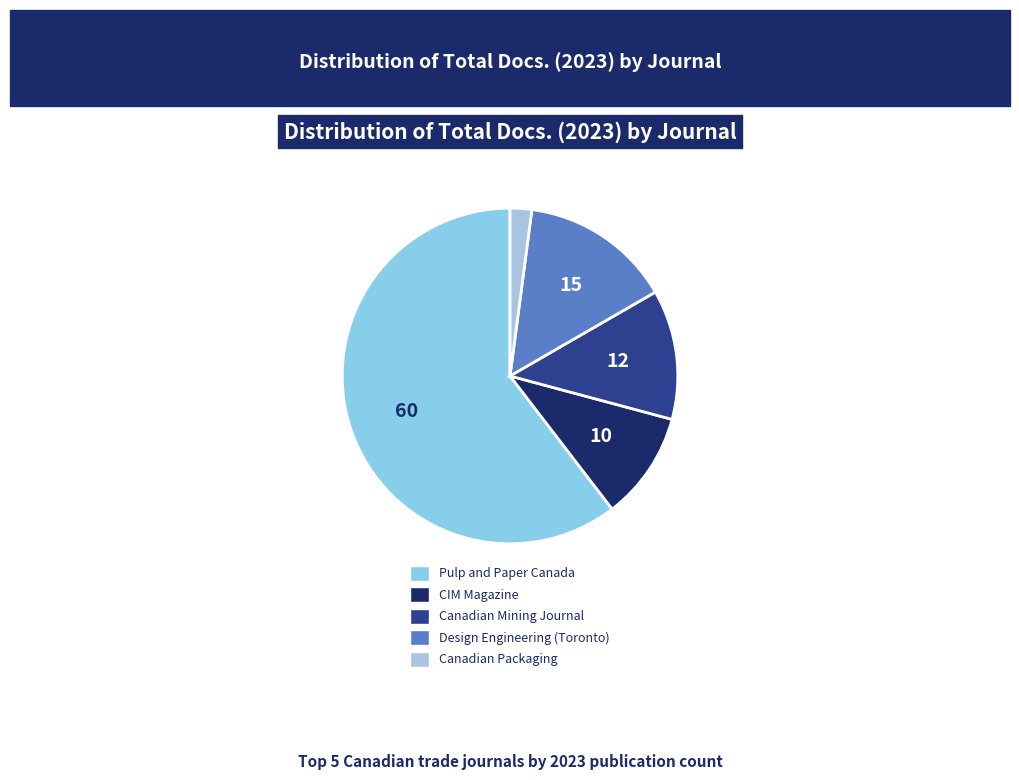

Count the number of slices in the pie.

5